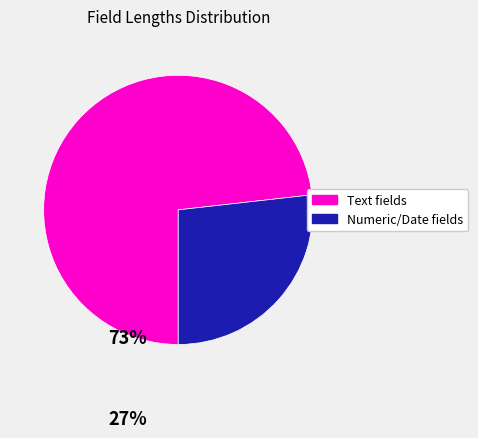

Is there any slice that represents more than half of the pie?

Yes